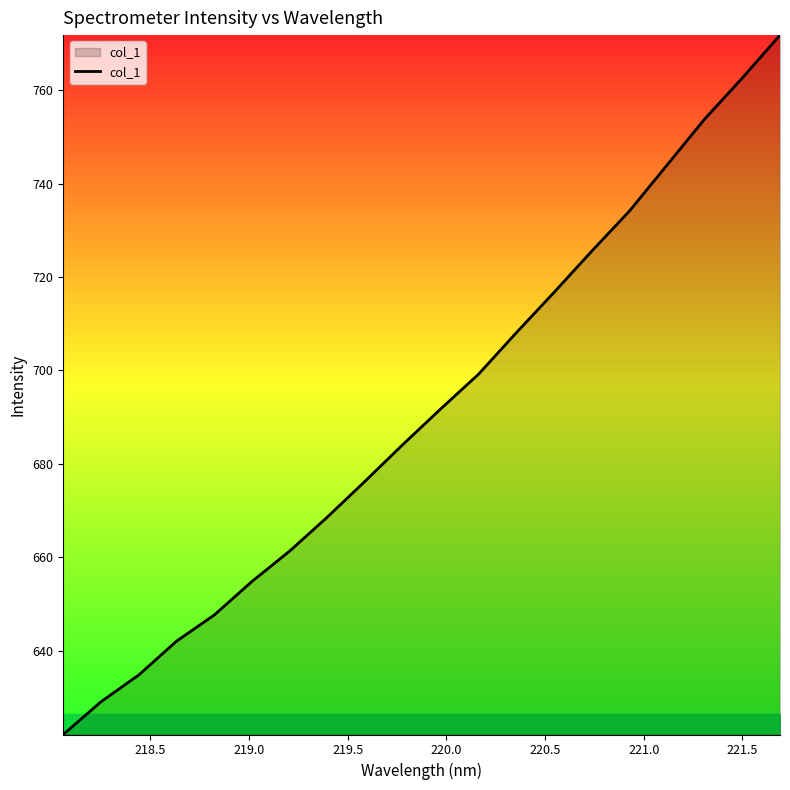

What is the minimum value shown in the chart?

622.1